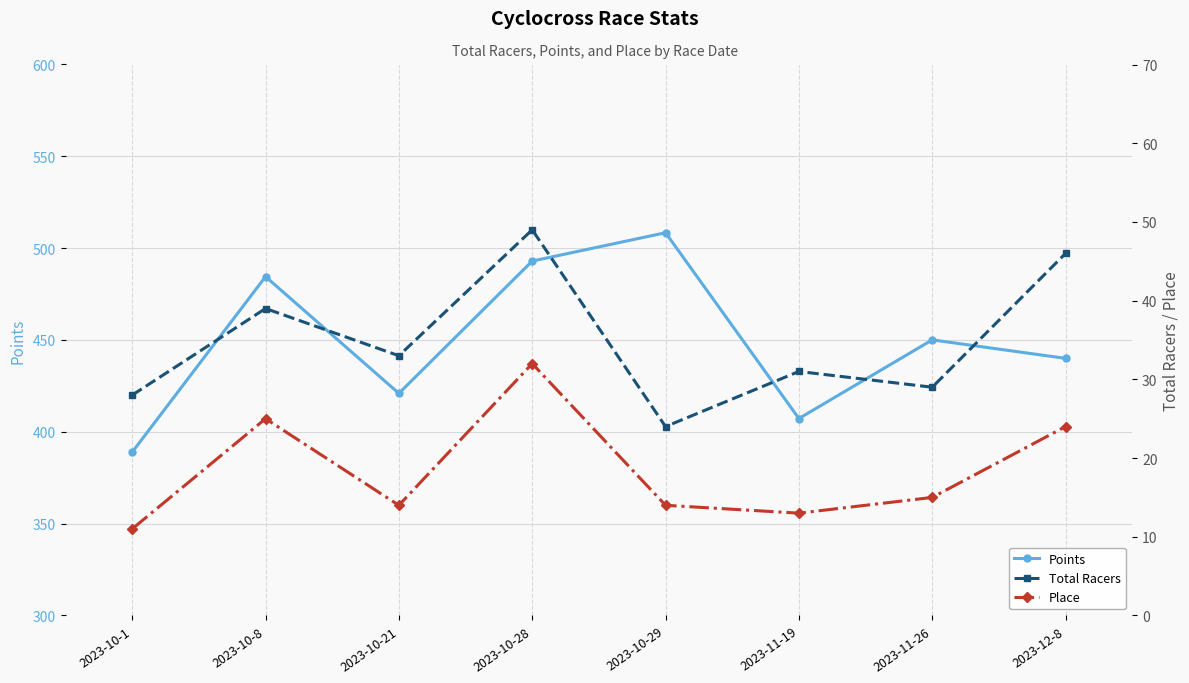

In Place, how many points are lower than both neighbors (excluding endpoints)?

2